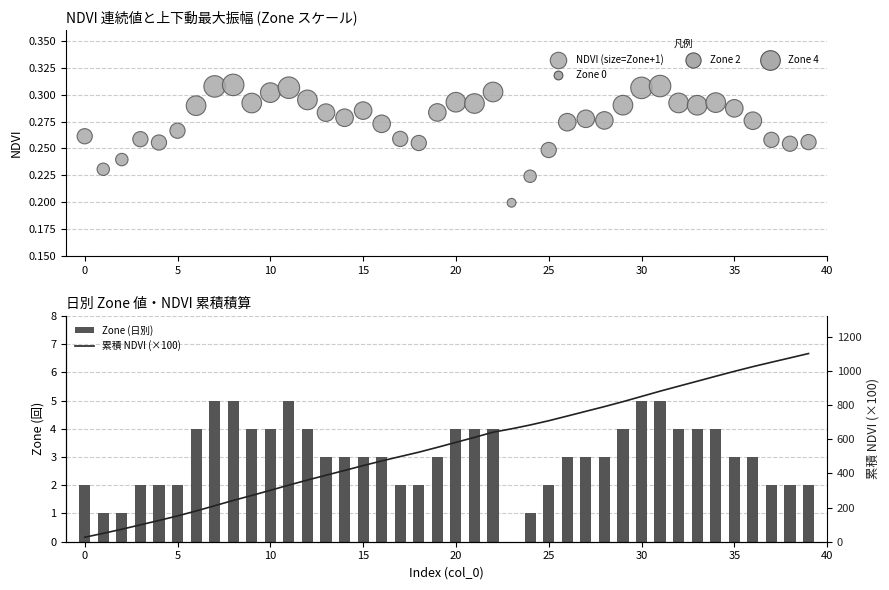

At how many categories does at least one series exceed 11?

40